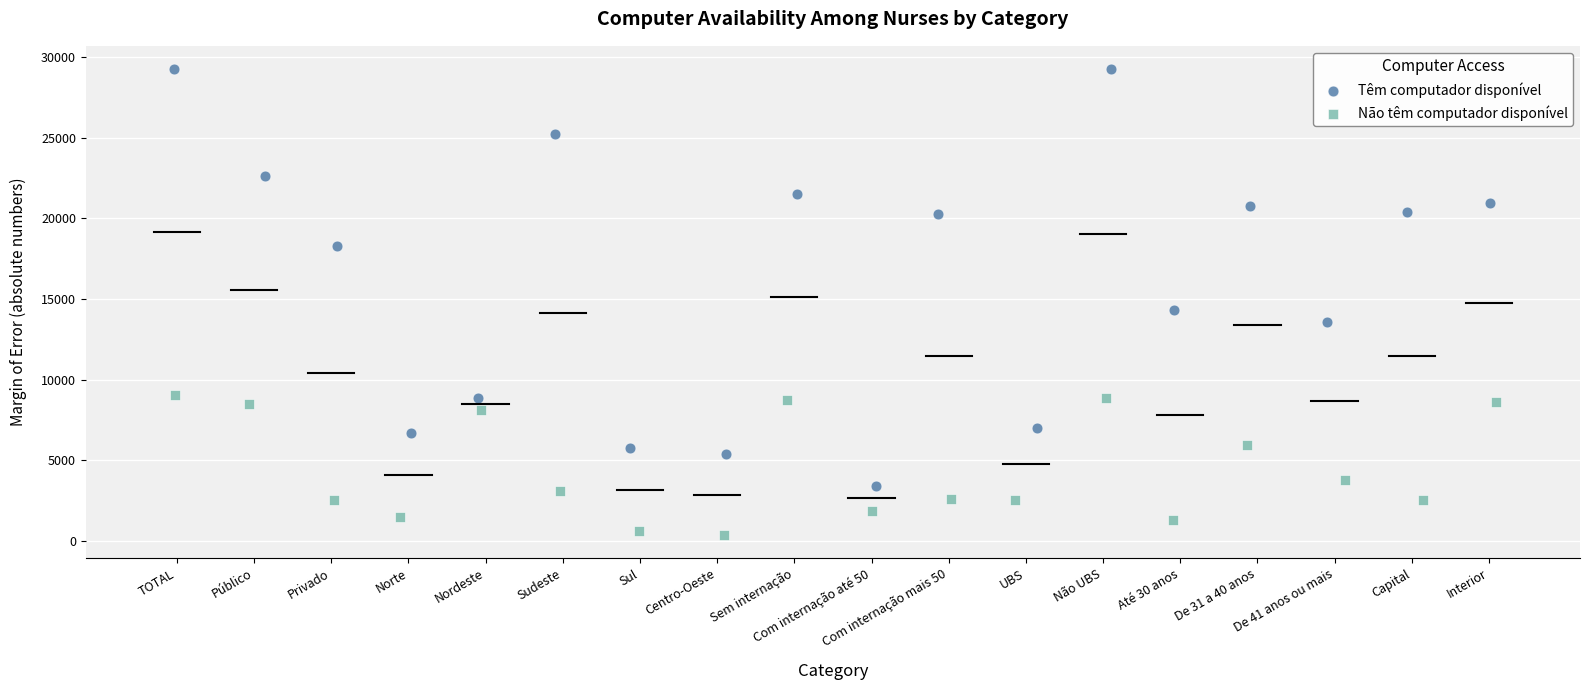

What are all the series names shown in the legend?

Têm computador disponível, Não têm computador disponível